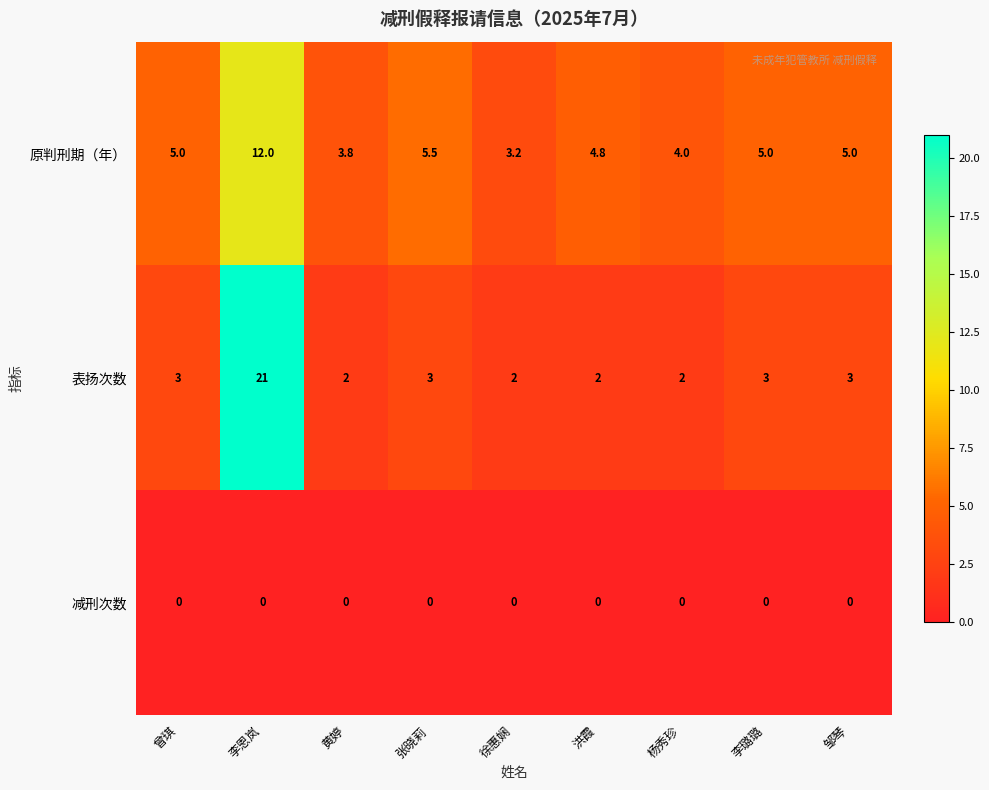

Count the number of categories in the chart.

9